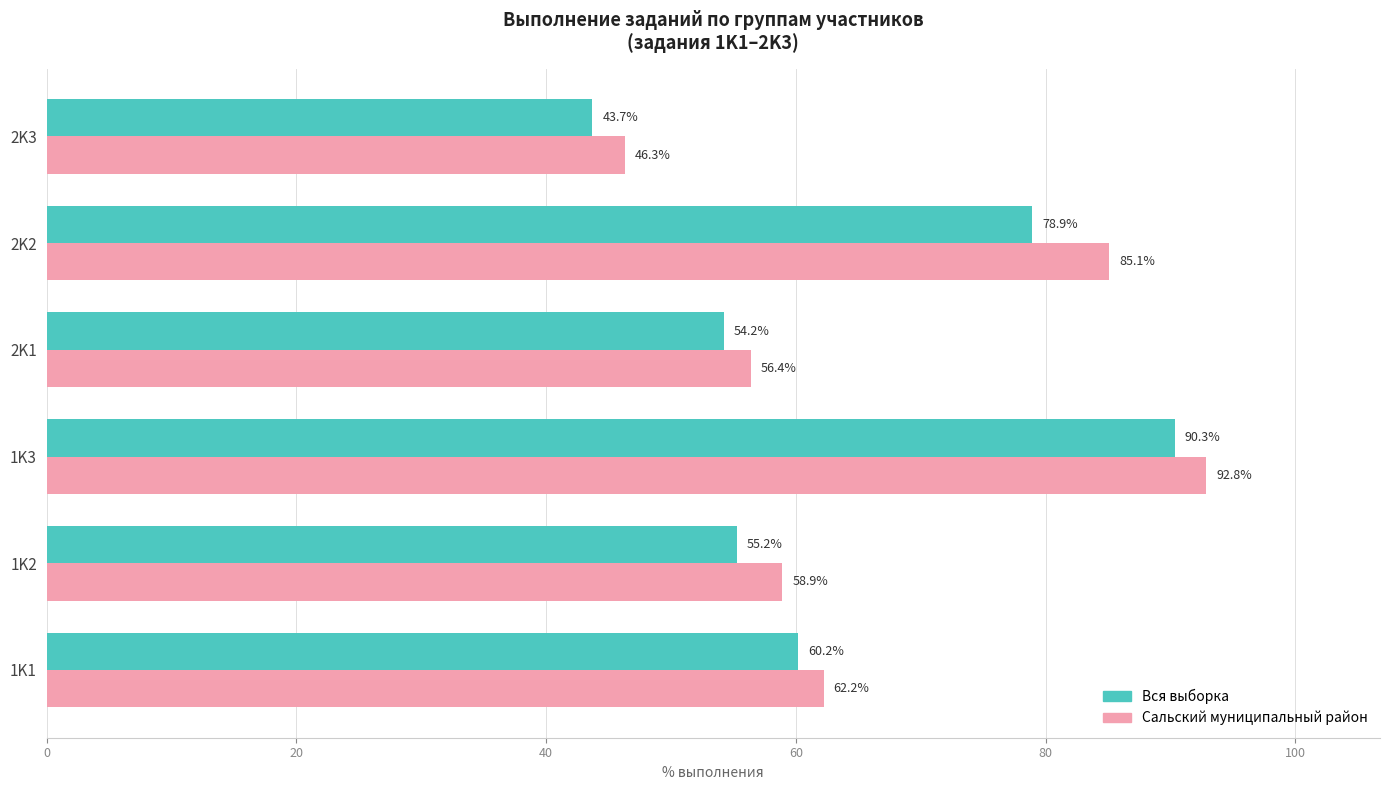

How many values in the Вся выборка series are below 60?

3